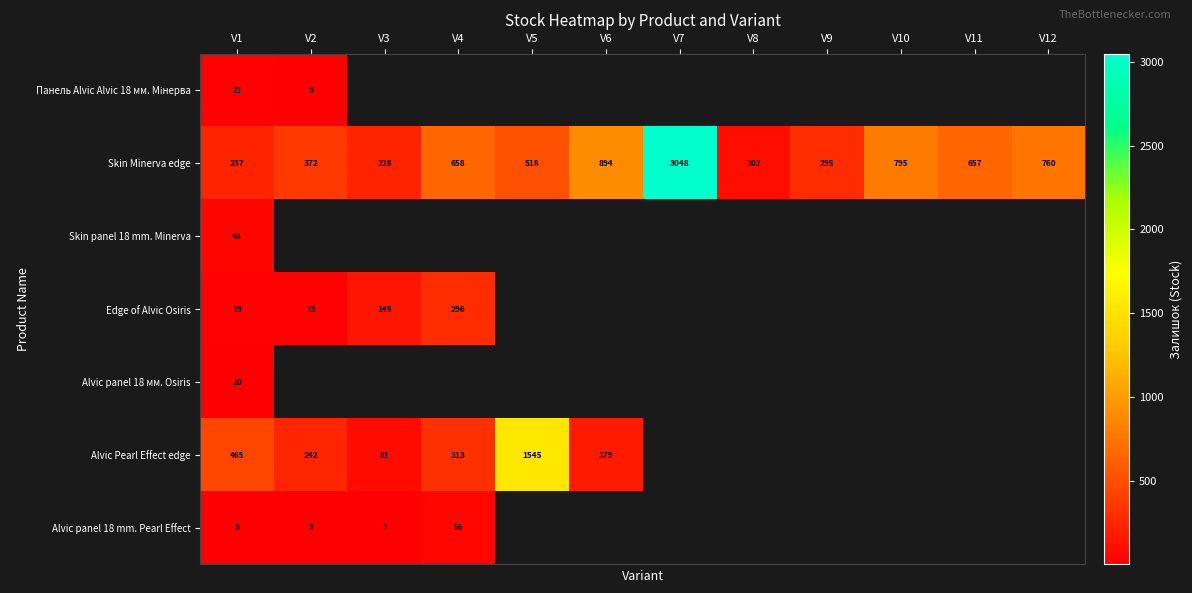

Is it true that Alvic Pearl Effect edge equals 72 at V2?

False